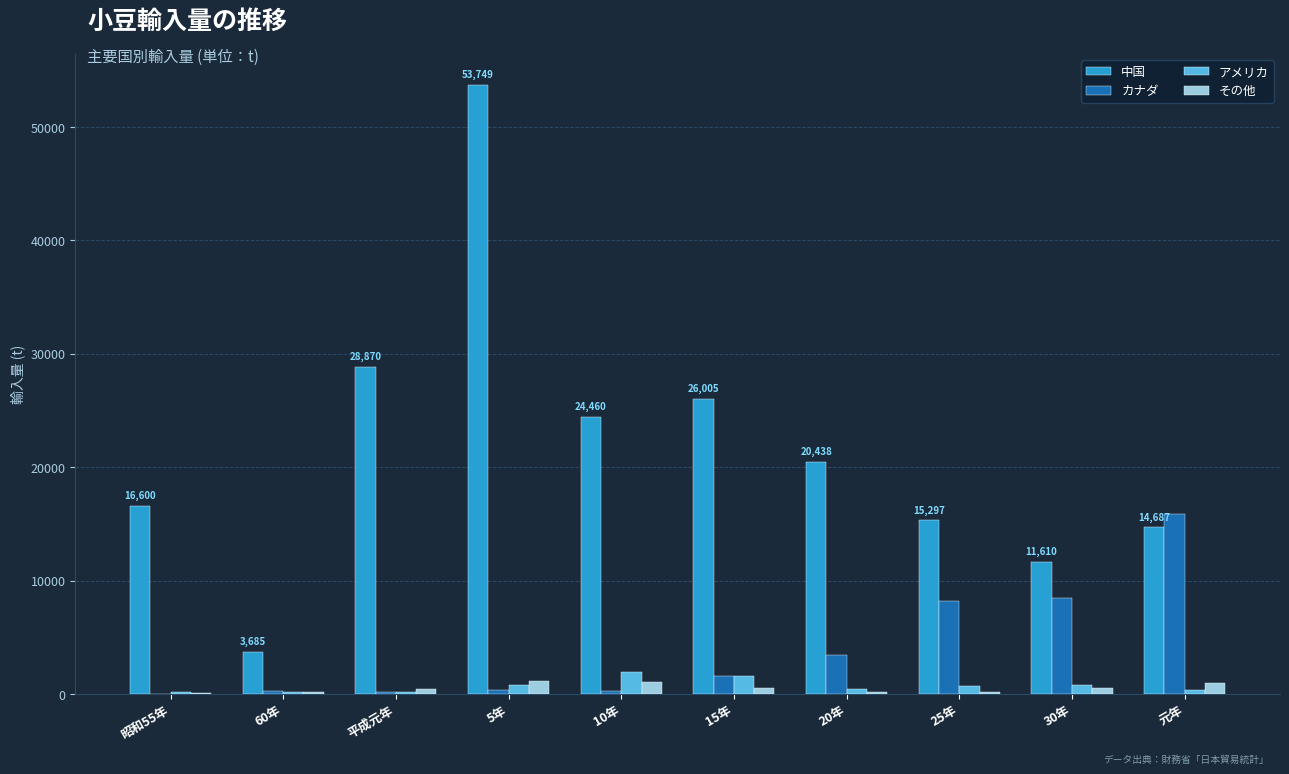

Where is 中国 nearest to the value 28717?

平成元年